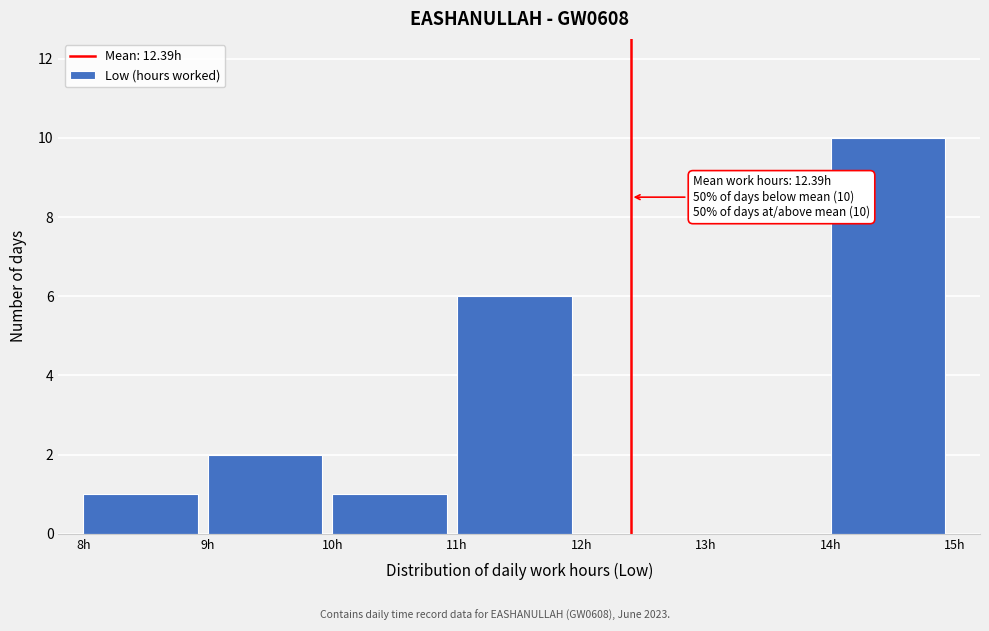

Which range on the x-axis has the tallest bar?

14 to 15